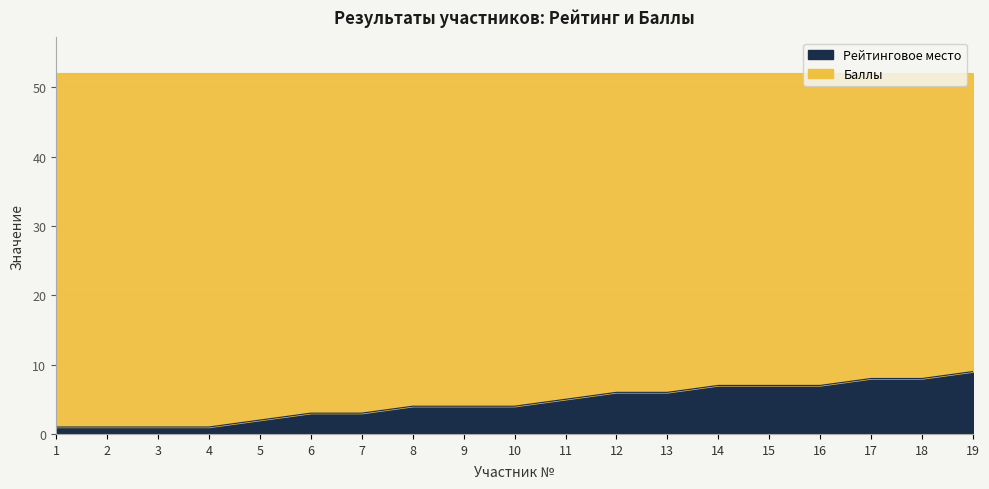

What is the change in value from 4 to 19?

+8